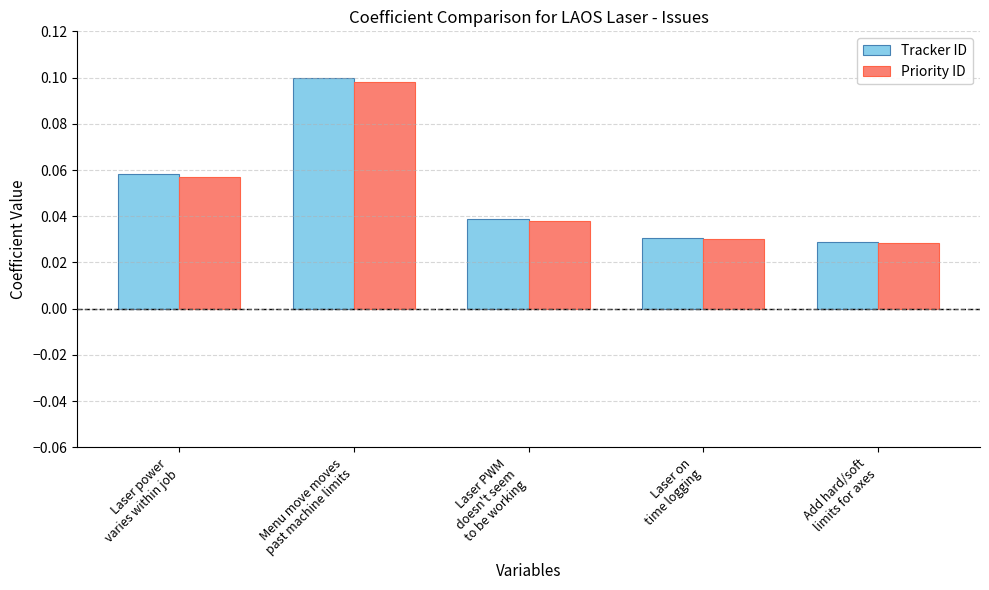

At which category is the sum across all series the highest?

Menu move moves
past machine limits